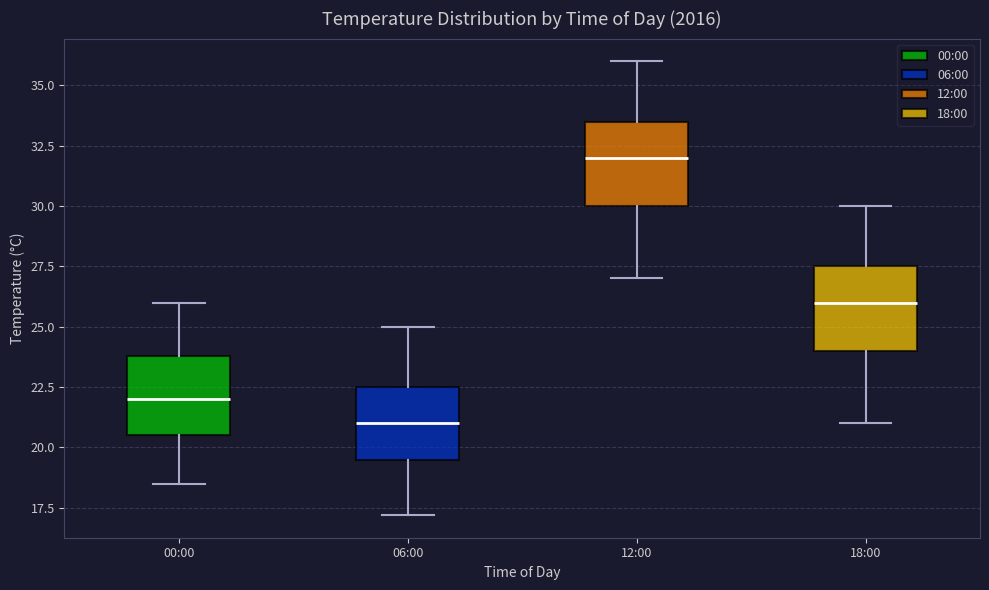

Reading left to right, read every box against the y-axis: the position of its median line, the range the box covers, and the ends of its whiskers. The values are not printed on the chart, so give them approximately, as read against the axis.

00:00: median 22.0, box 20.5 to 24.0, whiskers 18.5 to 26.0
06:00: median 21.0, box 19.5 to 22.5, whiskers 17.0 to 25.0
12:00: median 32.0, box 30.0 to 33.5, whiskers 27.0 to 36.0
18:00: median 26.0, box 24.0 to 27.5, whiskers 21.0 to 30.0